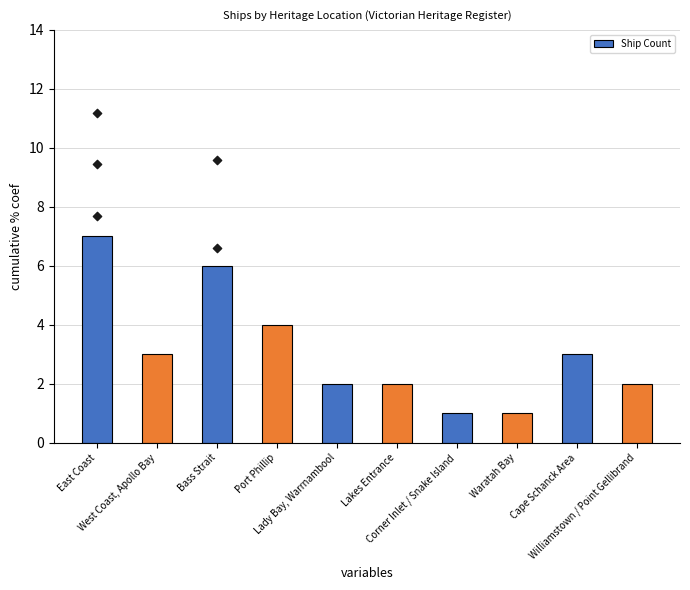

What is the ratio of the value at Cape Schanck Area to the value at Port Phillip?

0.8